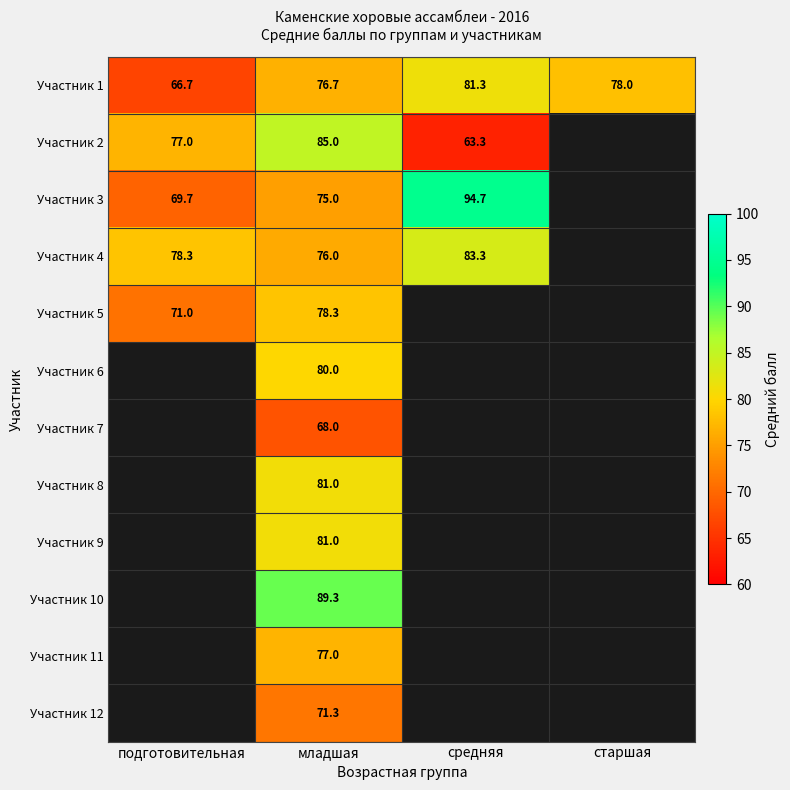

What is the difference between the maximum and minimum values in the Участник 2 series?

21.7